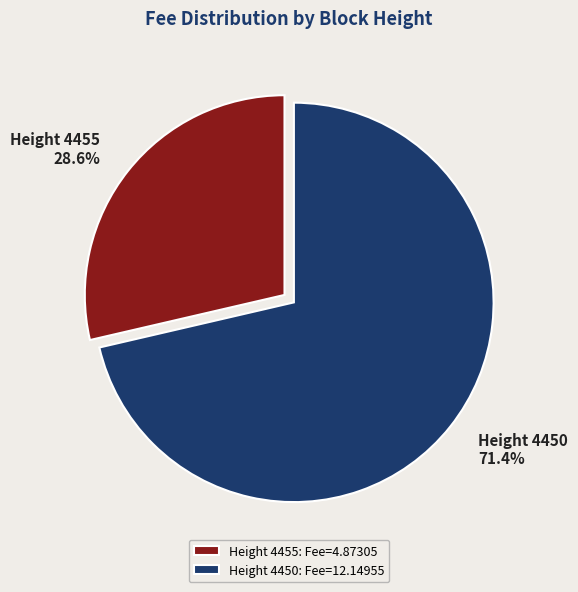

Rank the categories by value from highest to lowest.

Height 4450: Fee=12.14955, Height 4455: Fee=4.87305